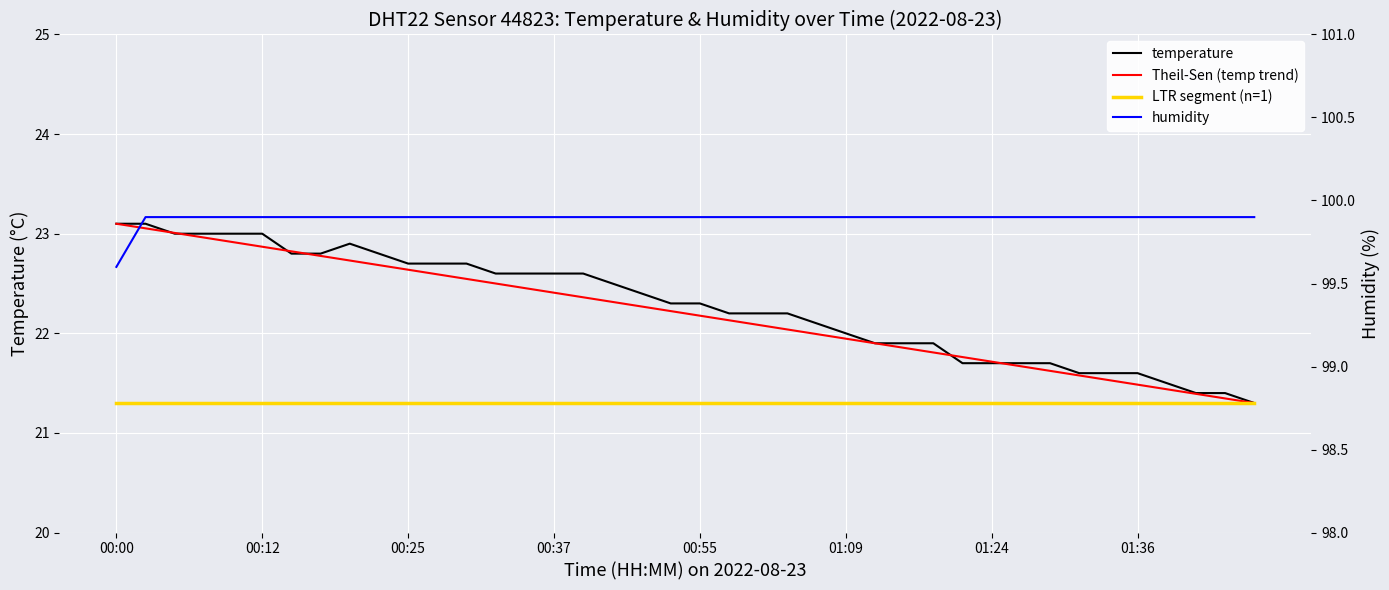

What is the greatest value displayed?

99.9